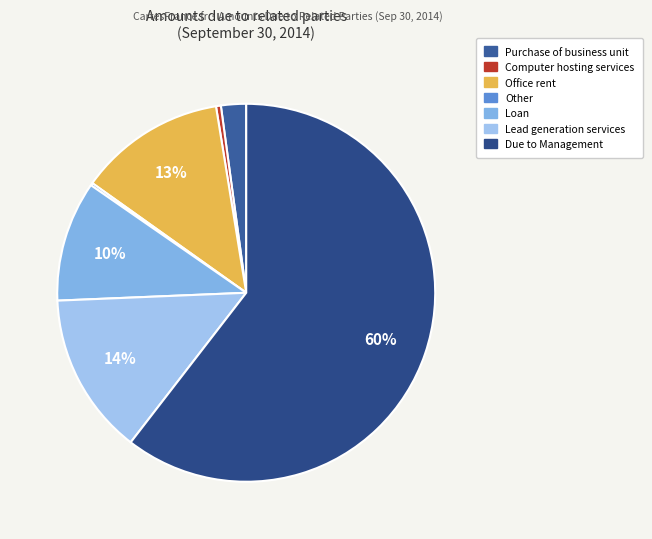

Is it true that Purchase of business unit is 1% of the pie?

False